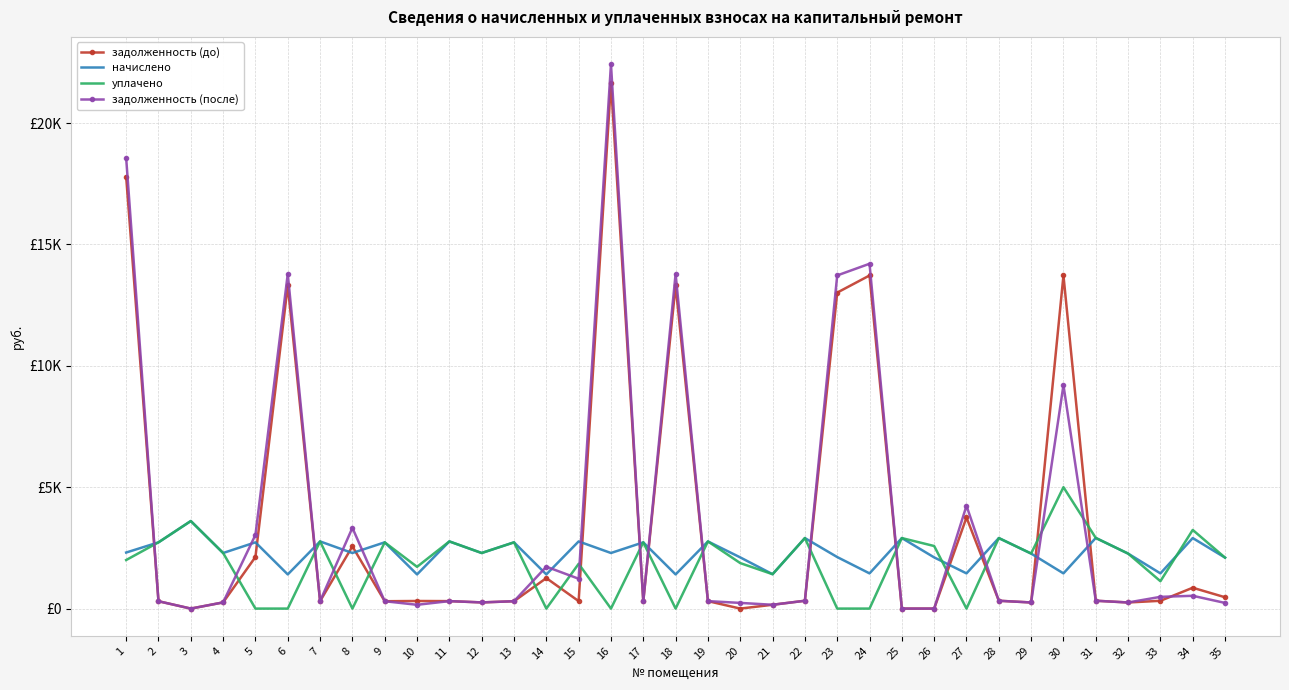

What are all the series names shown in the legend?

задолженность (до), начислено, уплачено, задолженность (после)